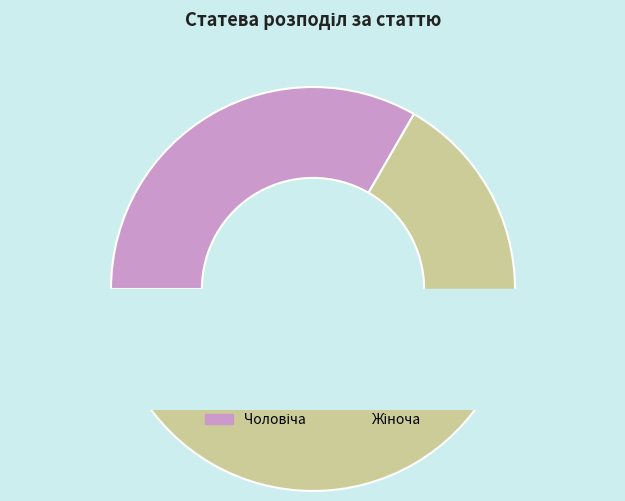

Is the sum of Жіноча and Чоловіча greater than half?

Yes